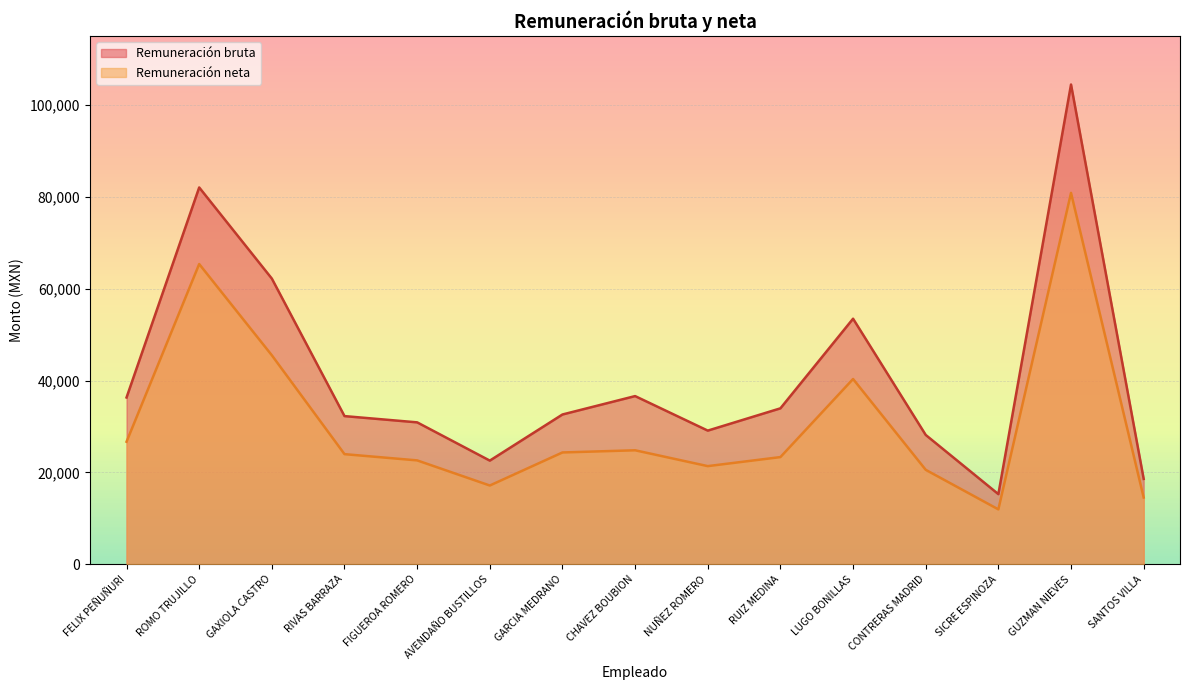

What value does the Remuneración neta series have at NUÑEZ ROMERO?

21367.4